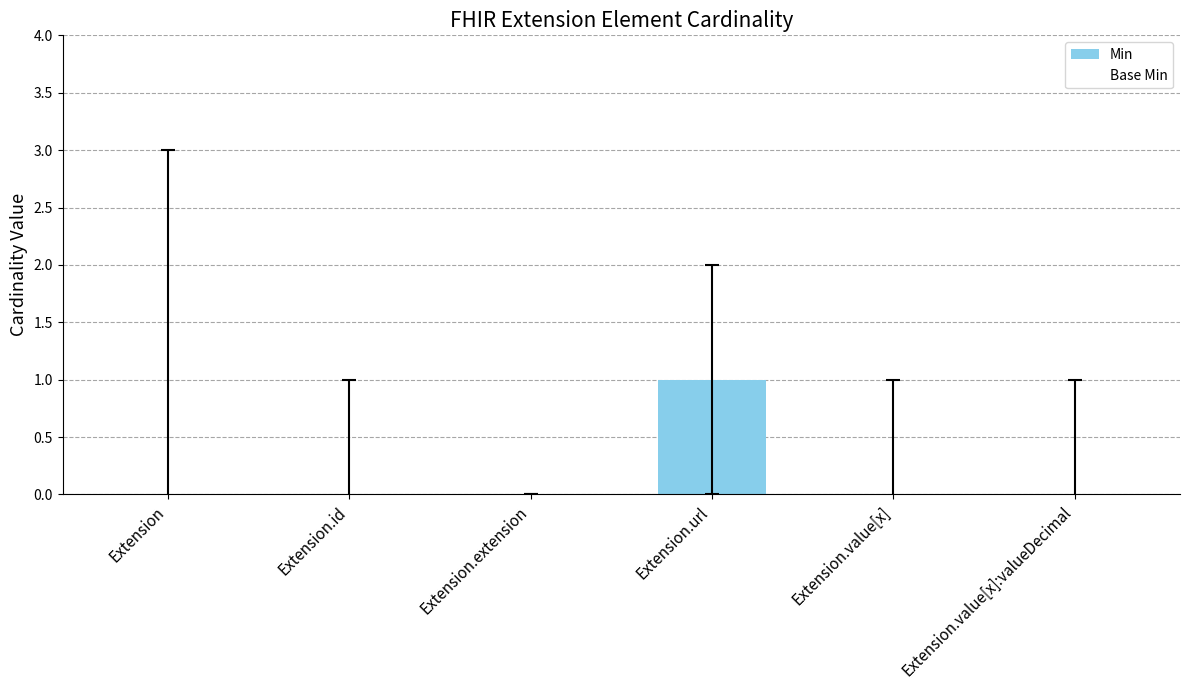

Are the bars horizontal?

No